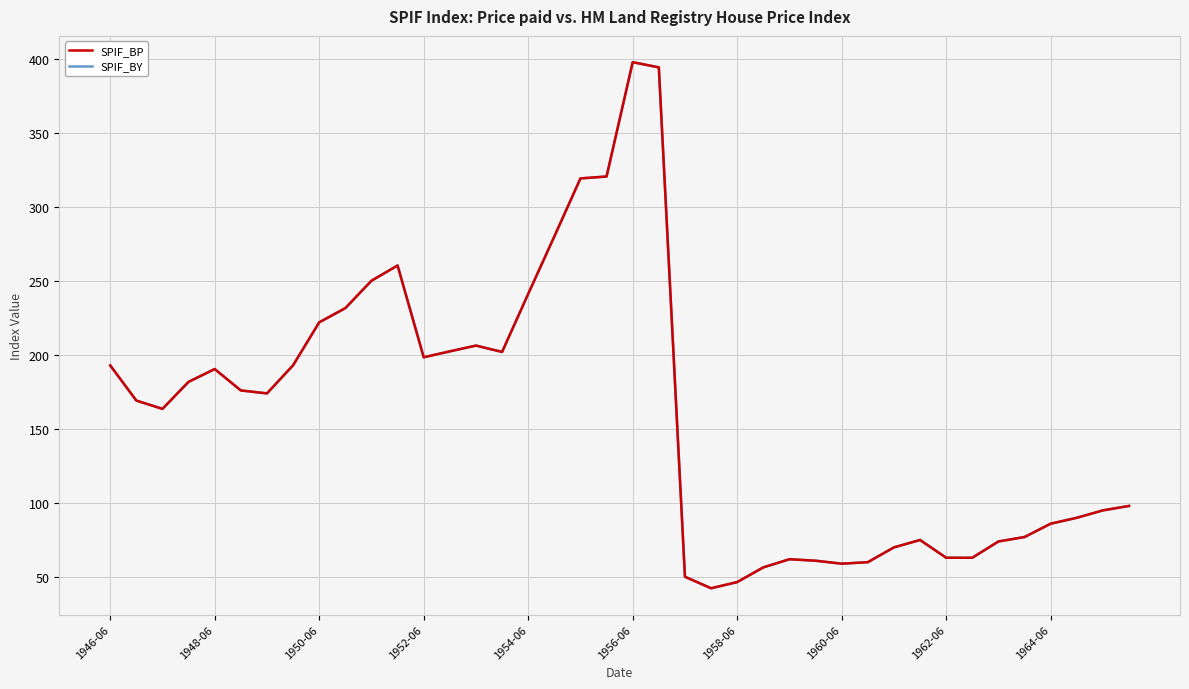

Does the chart display data point markers on the line(s)?

No